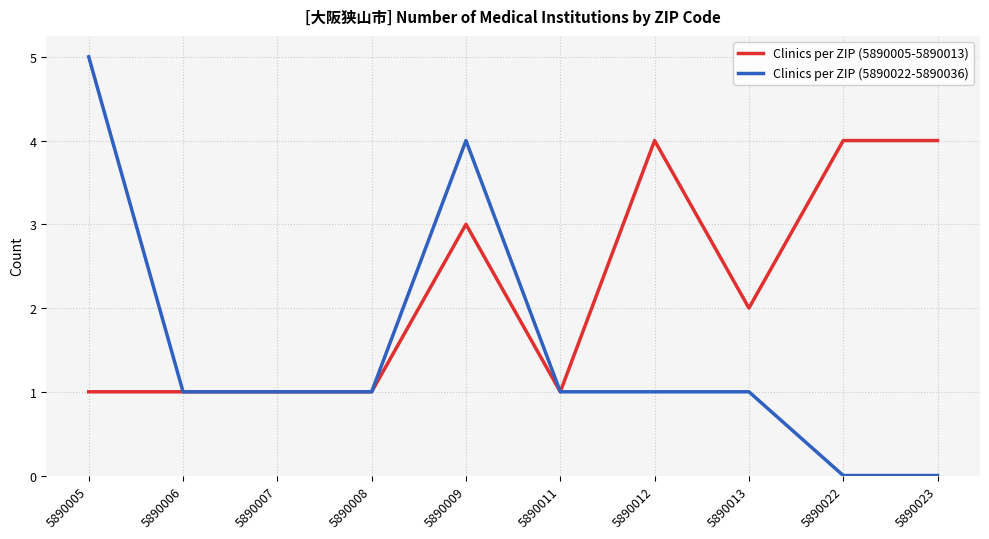

Which category has the highest value in the Clinics per ZIP (5890022-5890036) series?

5890005